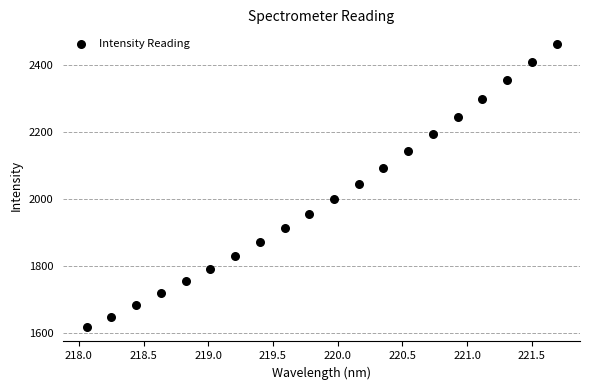

What is the range of X values (max minus min)?

3.6